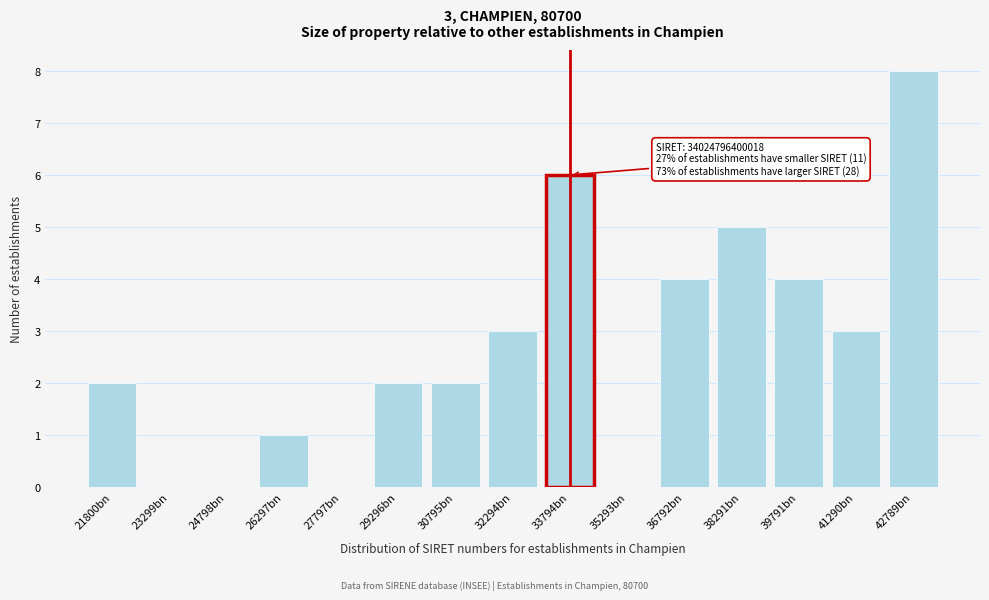

Reading right to left, what are all the values shown in this chart?

42789bn=8	41290bn=3	39791bn=4	38291bn=5	36792bn=4	35293bn=0	33794bn=6	32294bn=3	30795bn=2	29296bn=2	27797bn=0	26297bn=1	24798bn=0	23299bn=0	21800bn=2